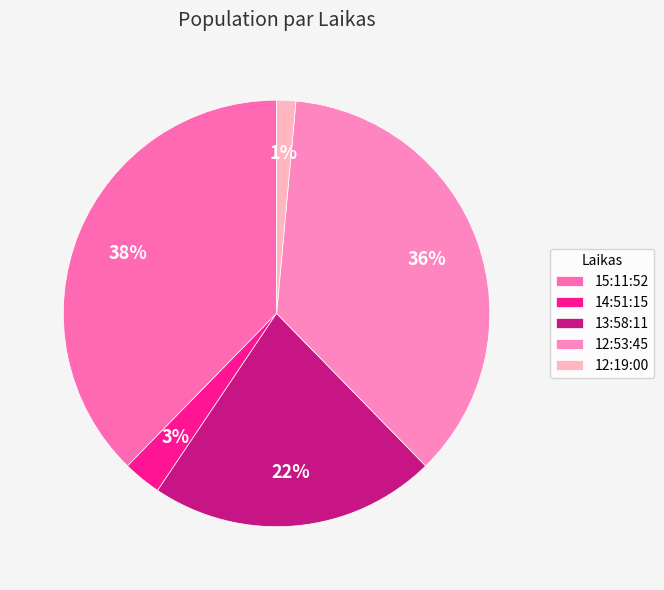

How many slices are in this pie chart?

5